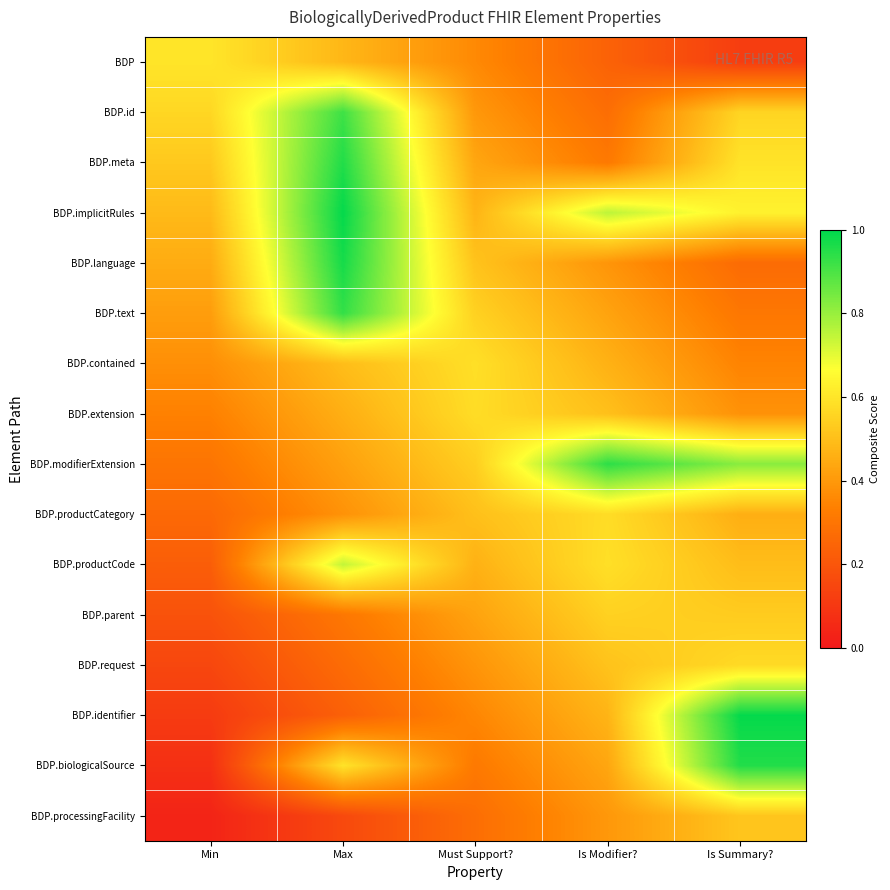

At which category does the chart reach its minimum across all series?

Min